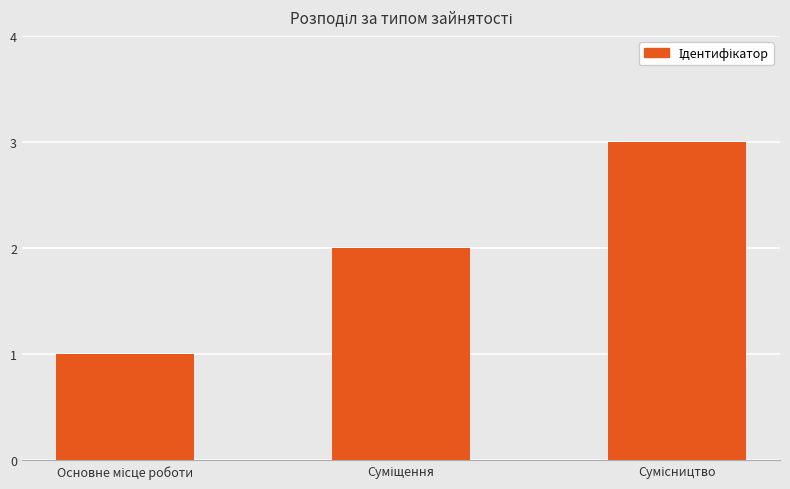

How many values are below 2?

1